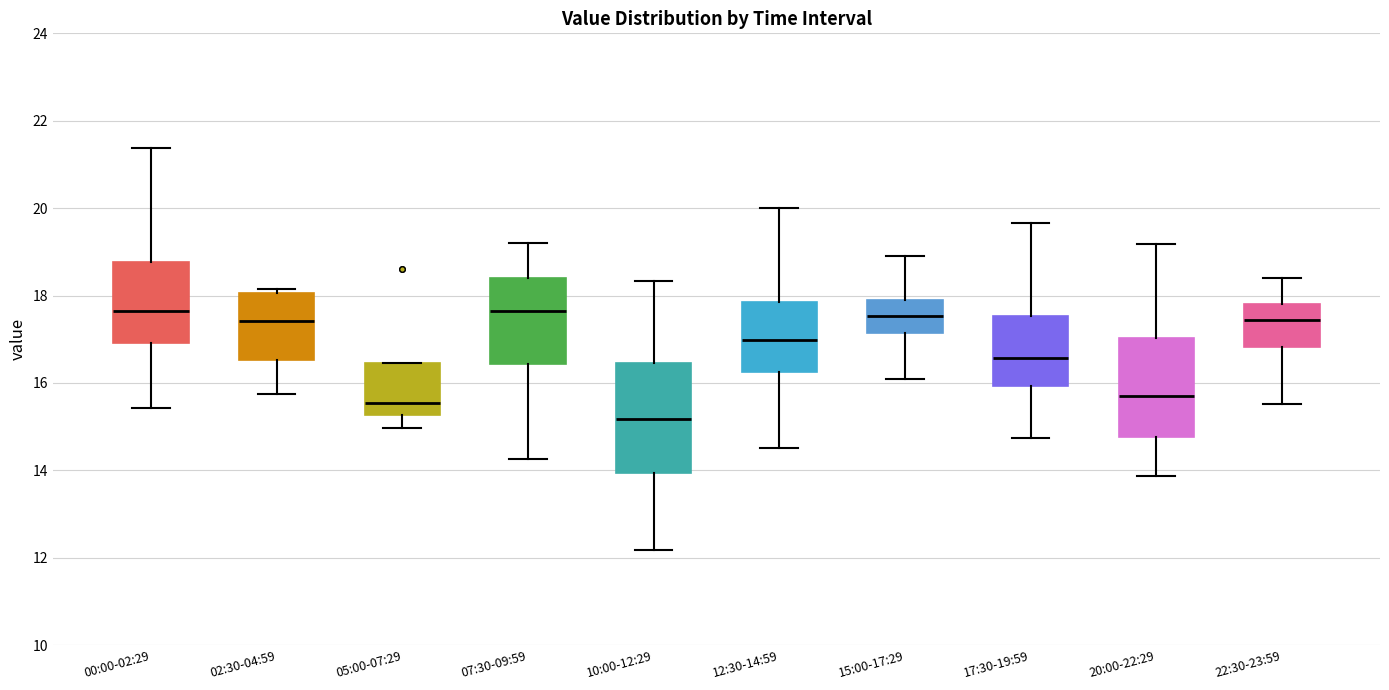

Where does the lower whisker of the box for 12:30-14:59 end on the y-axis? The values are not printed on the chart, so give them approximately, as read against the axis.

14.6